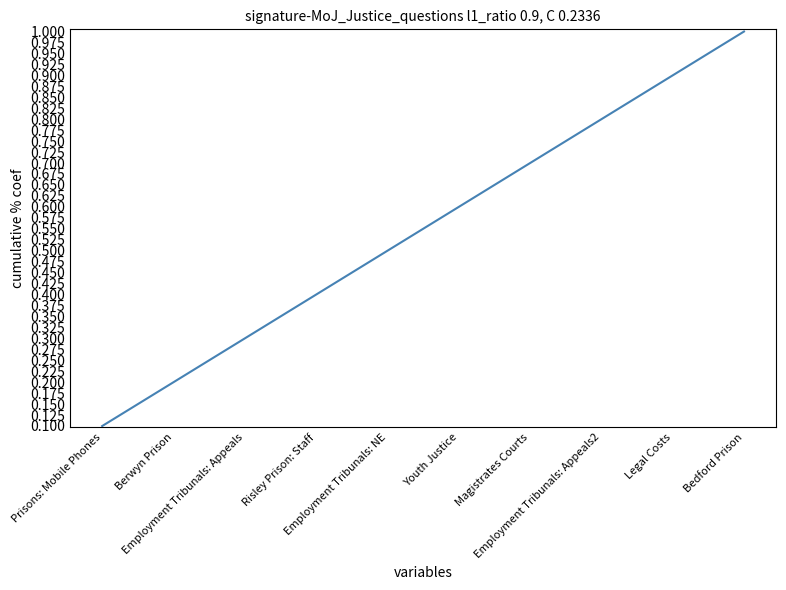

True or false: the data shows 1.8 at Bedford Prison.

False